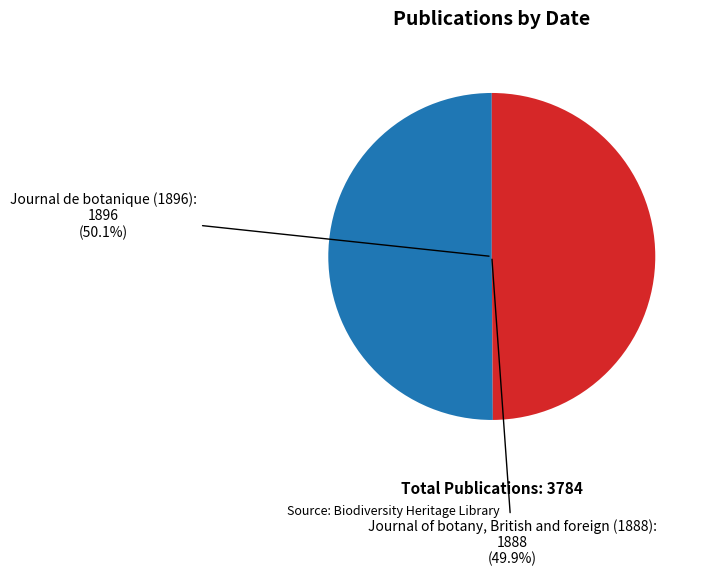

Which category has the smallest portion of the pie?

Journal of botany, British and foreign (1888)